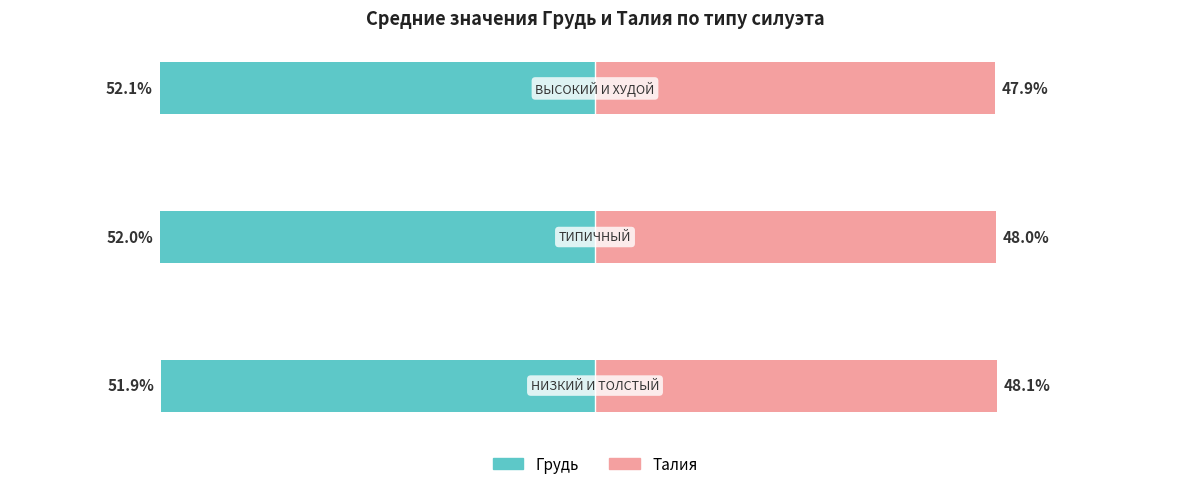

How many data points in Талия are less than 48?

1